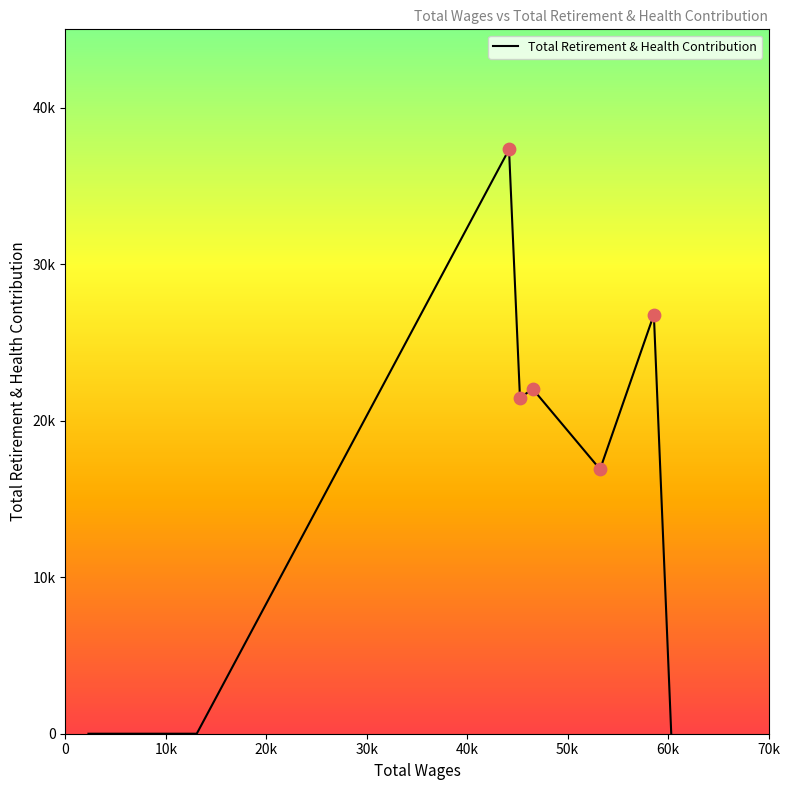

Is this an area chart (filled region under the line)?

No